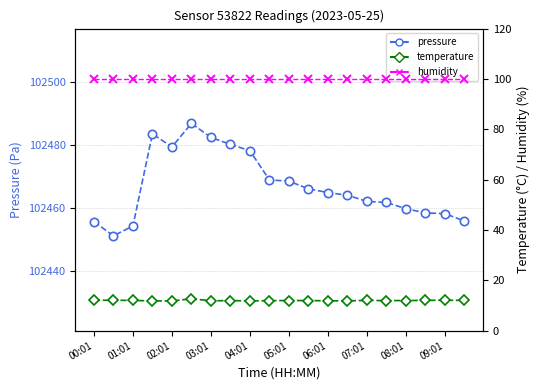

Which label corresponds to the largest value in the chart?

05:01